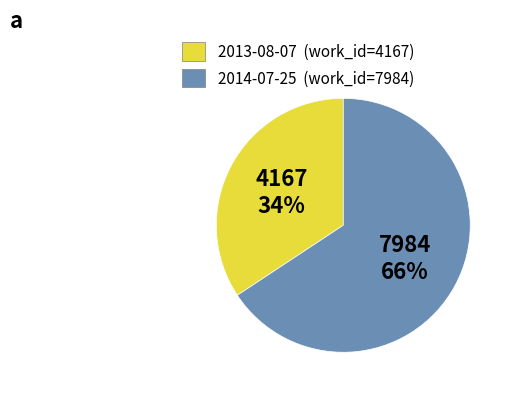

Do 2014-07-25 and 2013-08-07 together represent more than half of the pie?

Yes